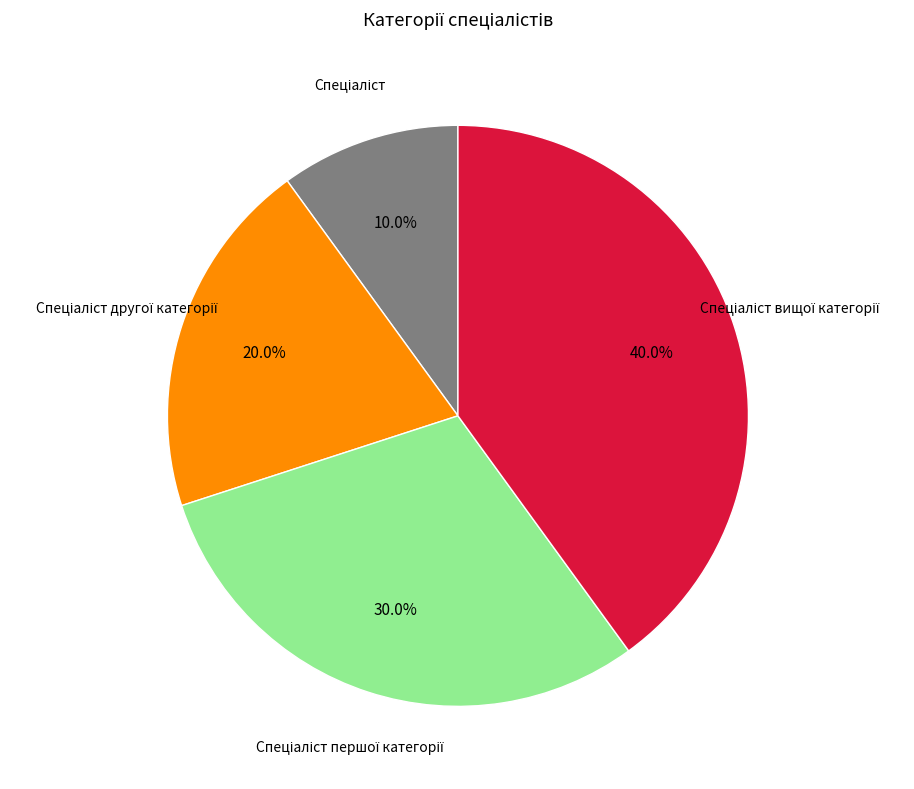

Is there any slice that represents more than half of the pie?

No